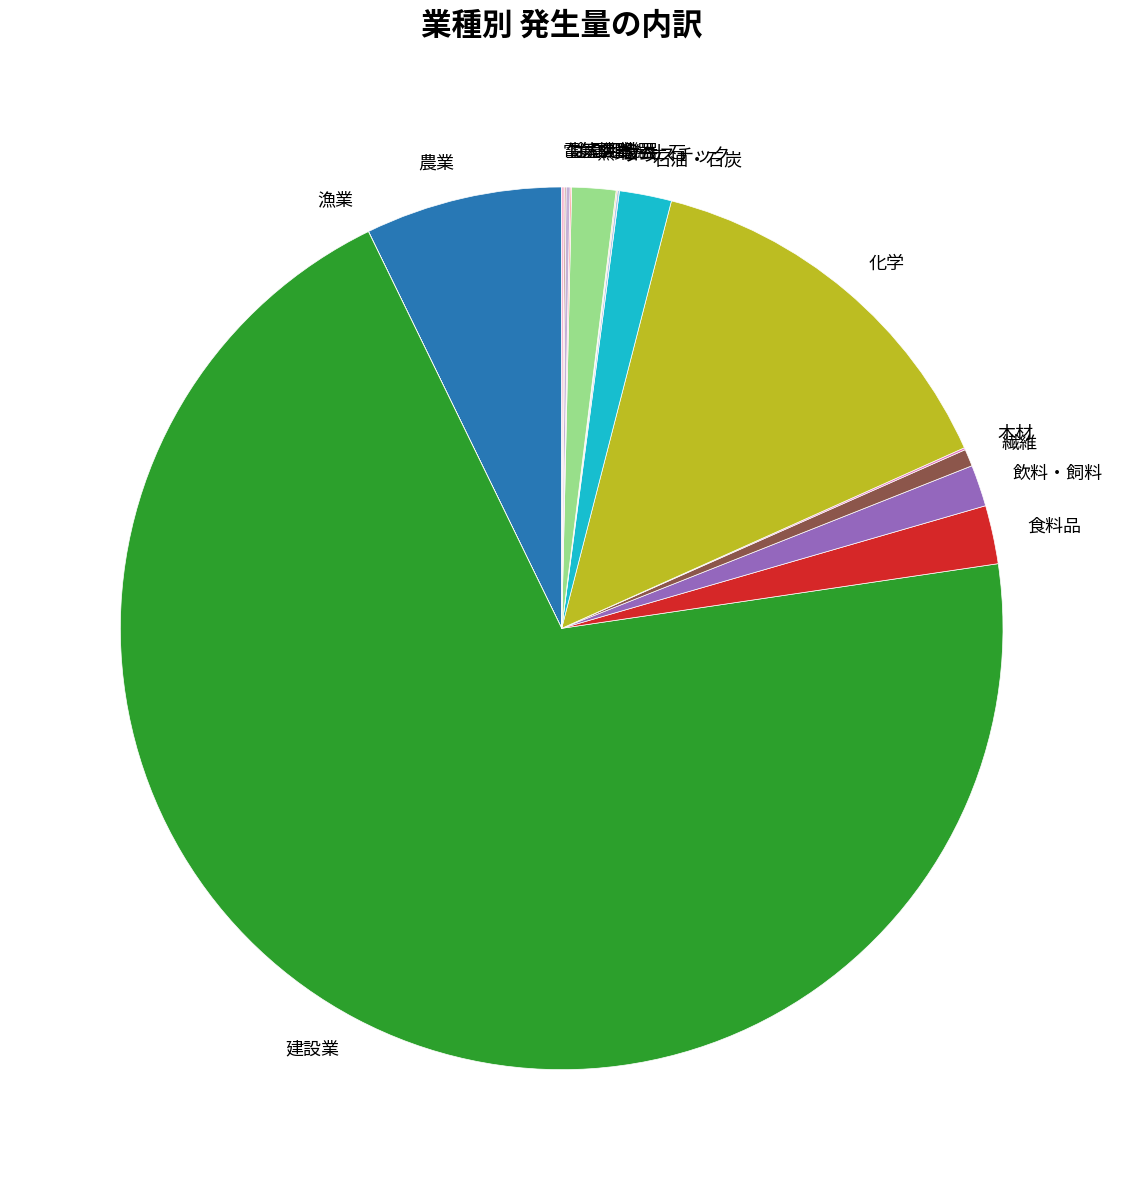

Is there any slice that represents more than half of the pie?

Yes